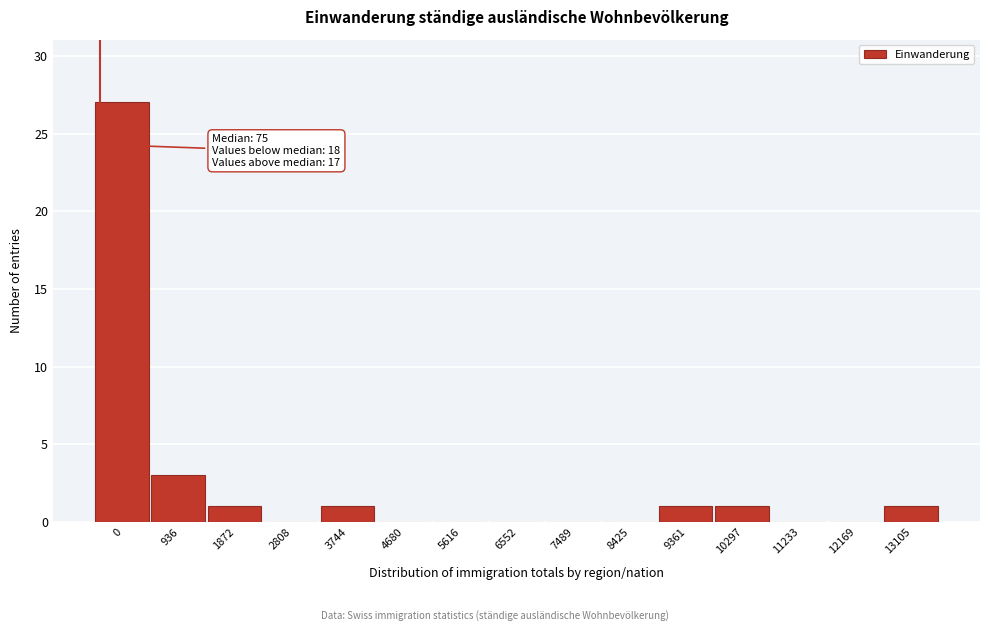

Reading right to left, what are all the values shown in this chart?

13105=1	12169=0	11233=0	10297=1	9361=1	8425=0	7489=0	6552=0	5616=0	4680=0	3744=1	2808=0	1872=1	936=3	0=27